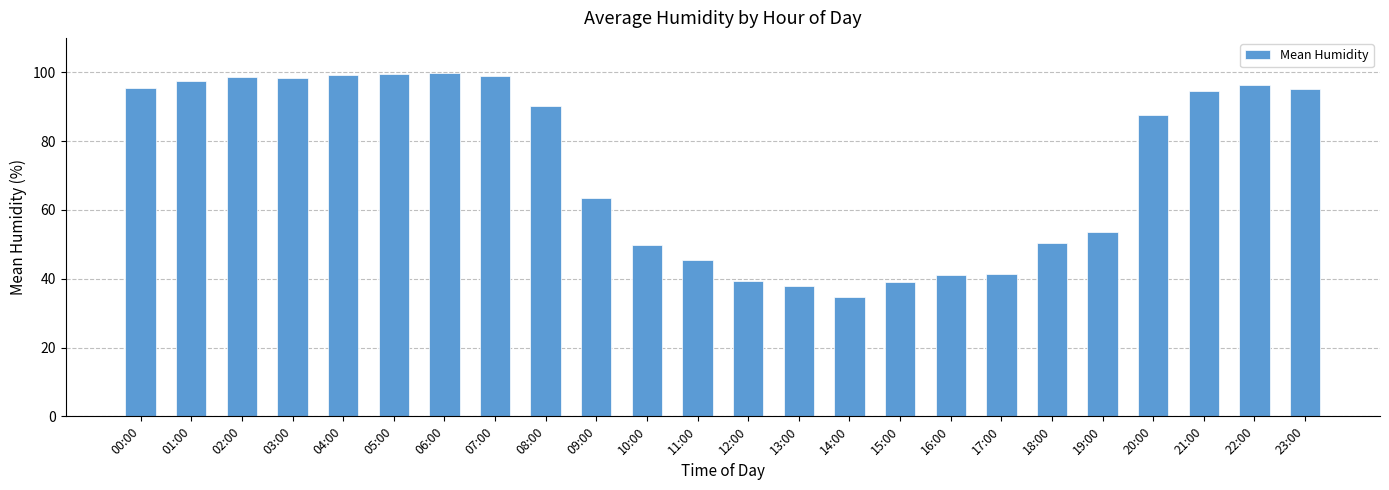

Count the number of values greater than 90.

12